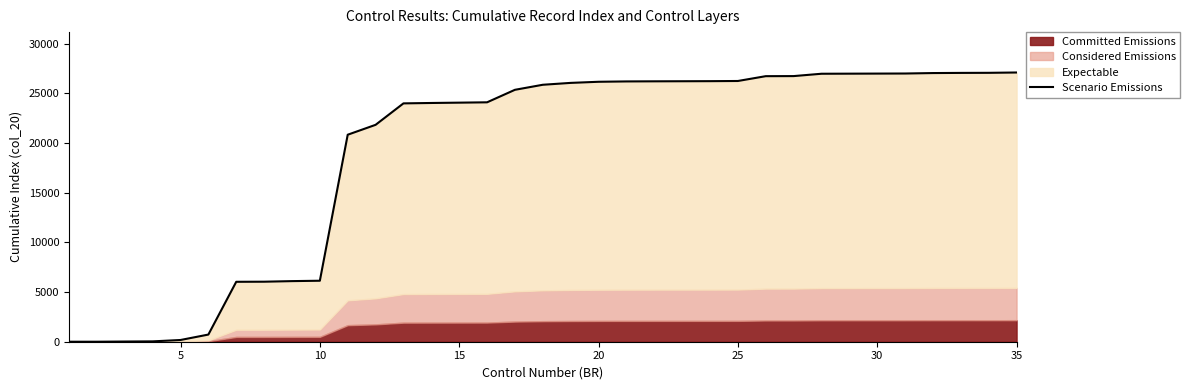

How many positive values are there?

33